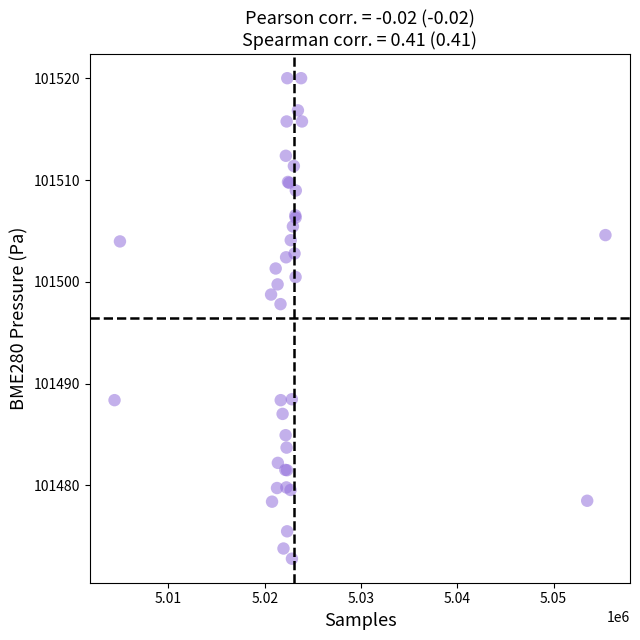

What Y value in the scatter plot is closest to 101496?

101497.8